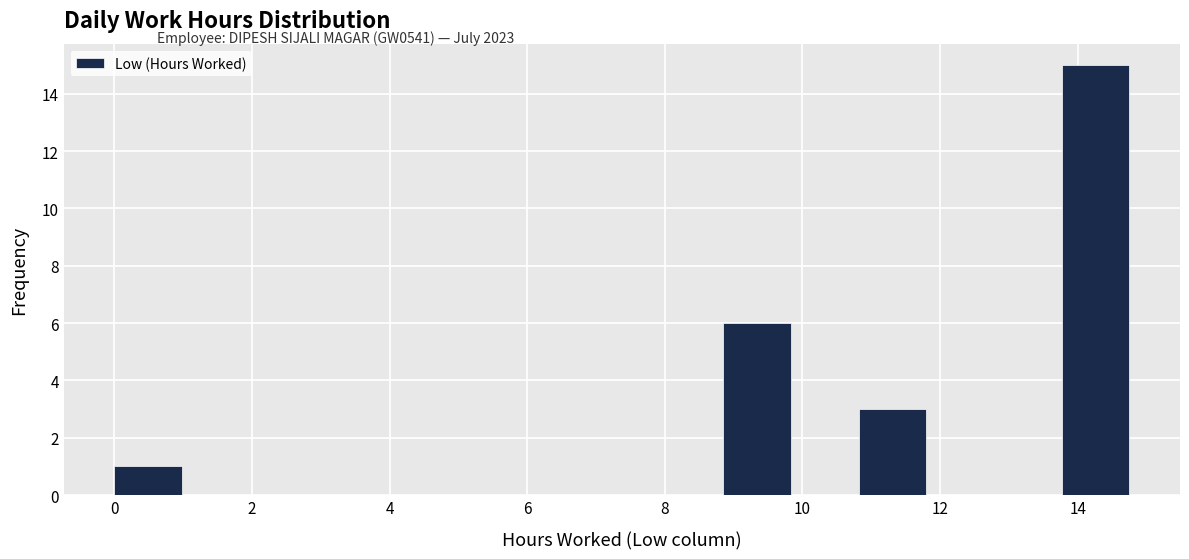

How tall is the bar that spans 13.8 to 14.8 on the x-axis? Neither the bar edges nor the heights are printed on the chart, so give them approximately, as read against the axes.

15